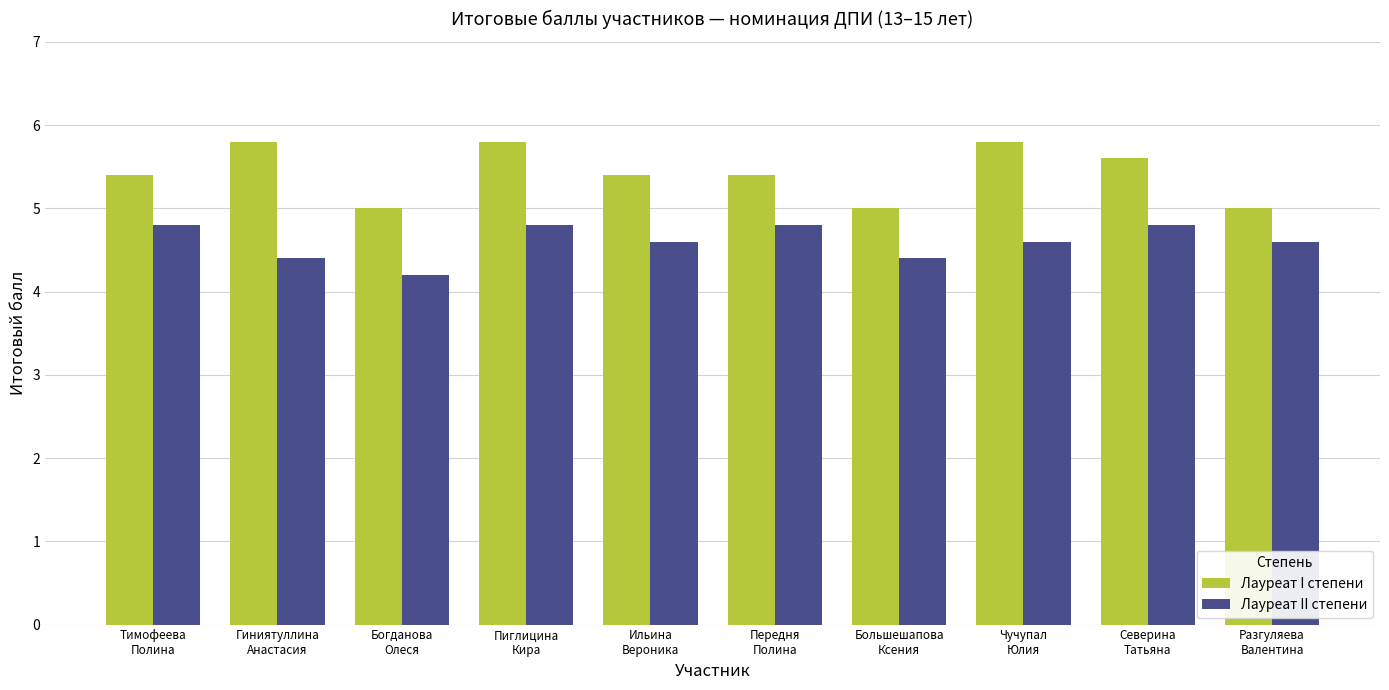

Reading left to right, what are all the values shown in this chart?

Лауреат I степени: Тимофеева
Полина=5.4	Гиниятуллина
Анастасия=5.8	Богданова
Олеся=5.0	Пиглицина
Кира=5.8	Ильина
Вероника=5.4	Передня
Полина=5.4	Большешапова
Ксения=5.0	Чучупал
Юлия=5.8	Северина
Татьяна=5.6	Разгуляева
Валентина=5.0
Лауреат II степени: Тимофеева
Полина=4.8	Гиниятуллина
Анастасия=4.4	Богданова
Олеся=4.2	Пиглицина
Кира=4.8	Ильина
Вероника=4.6	Передня
Полина=4.8	Большешапова
Ксения=4.4	Чучупал
Юлия=4.6	Северина
Татьяна=4.8	Разгуляева
Валентина=4.6